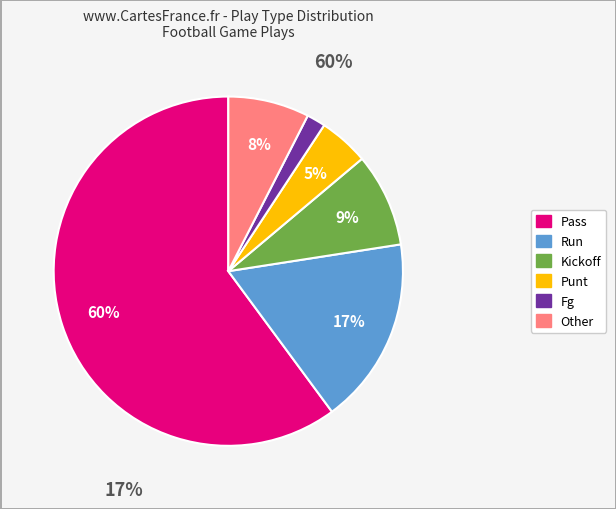

Which slice is the largest?

pass